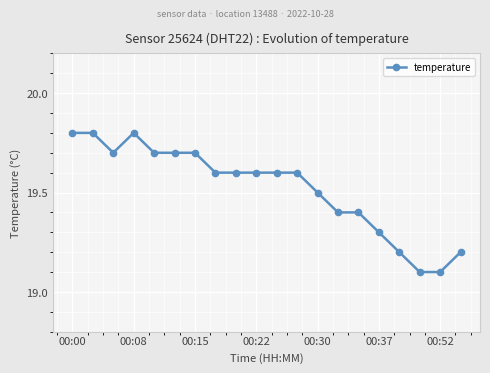

How many values are between 19 and 20?

20